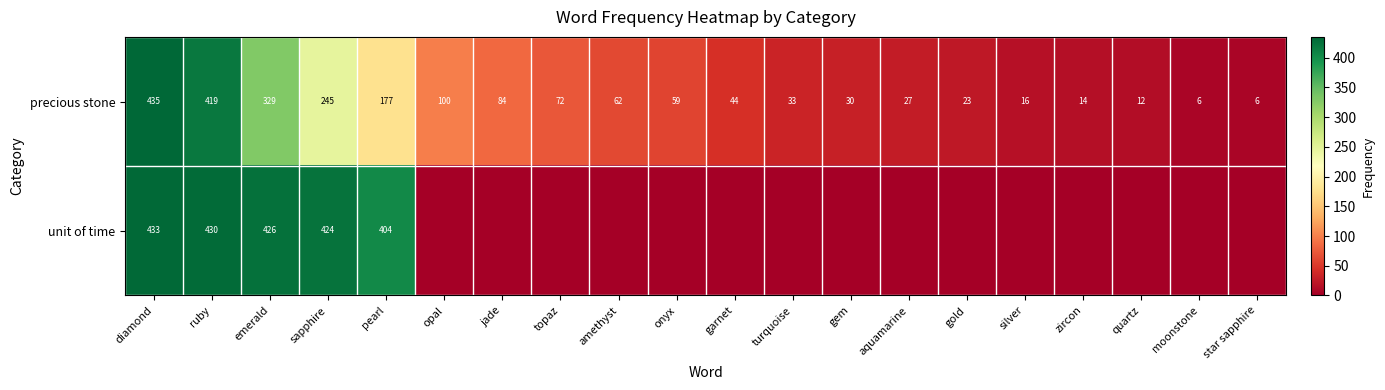

True or false: precious stone has a value of 419 at ruby.

True